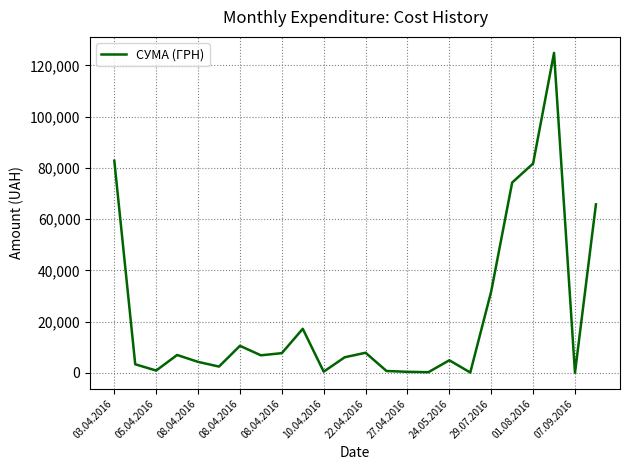

How many values are below 6889?

12